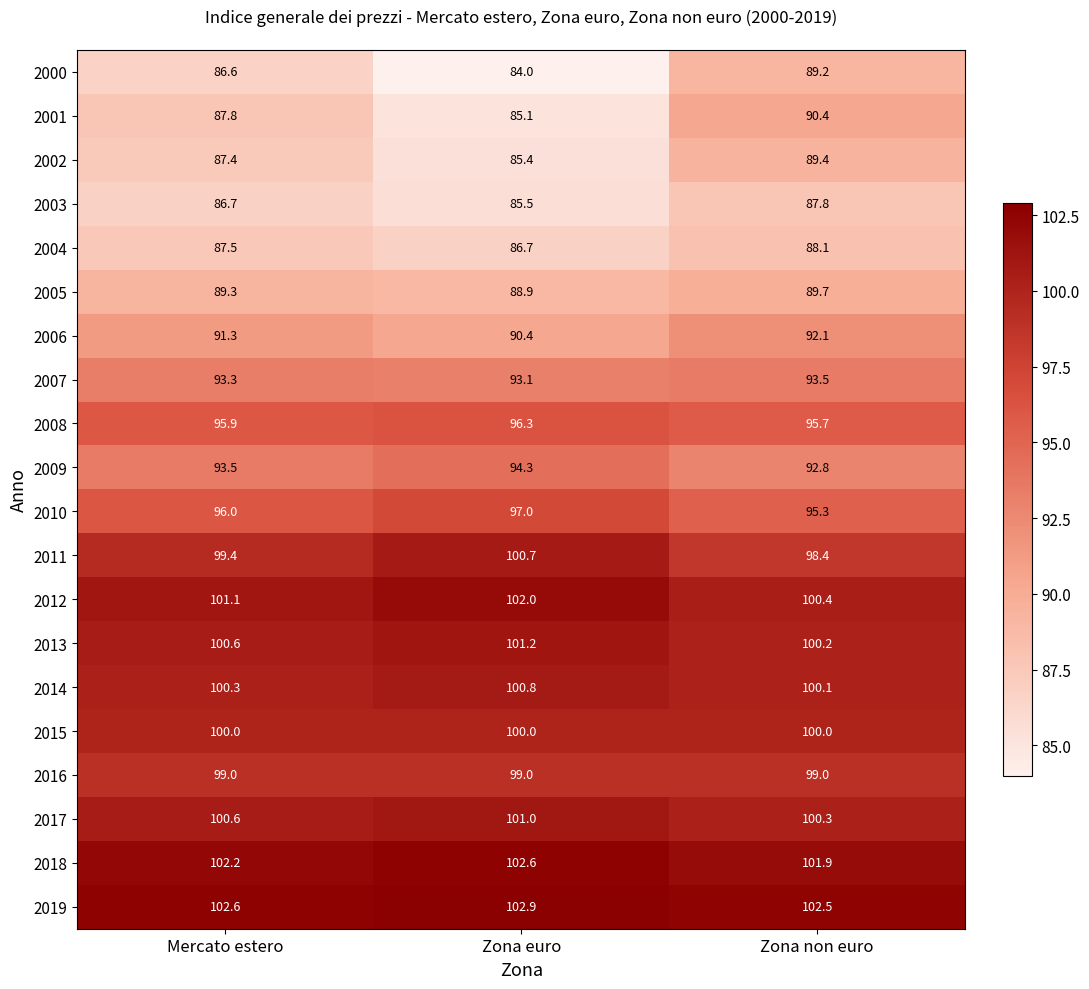

List the series in order of their peak value, highest first.

2019, 2018, 2012, 2013, 2017, 2014, 2011, 2015, 2016, 2010, 2008, 2009, 2007, 2006, 2001, 2005, 2002, 2000, 2004, 2003